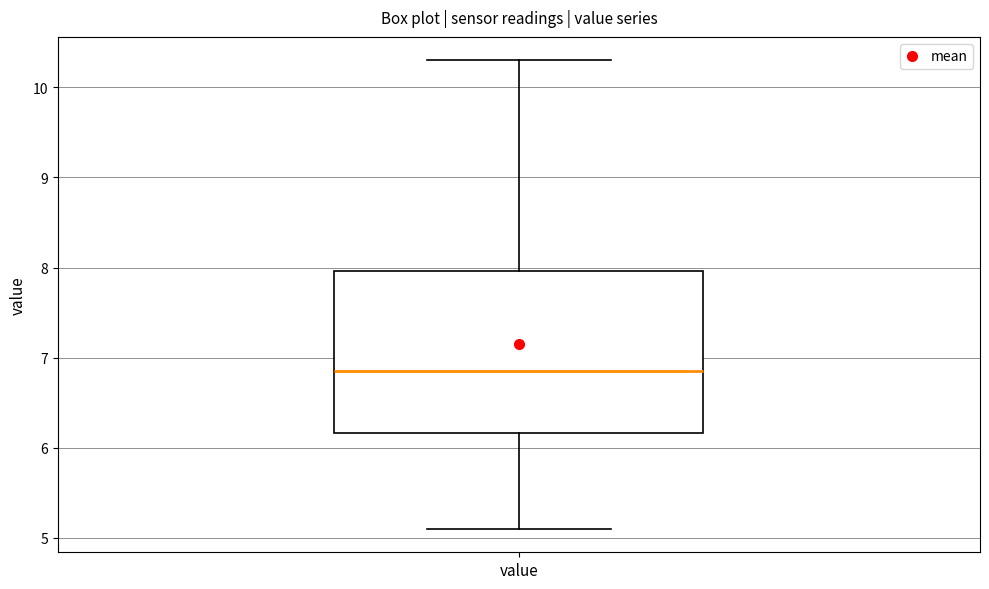

Transcribe this box plot: give where the median line is, the range the box spans, and where the two whiskers end, as read against the y-axis. The values are not printed on the chart, so give them approximately, as read against the axis.

median 6.9, box 6.2 to 8.0, whiskers 5.1 to 10.3